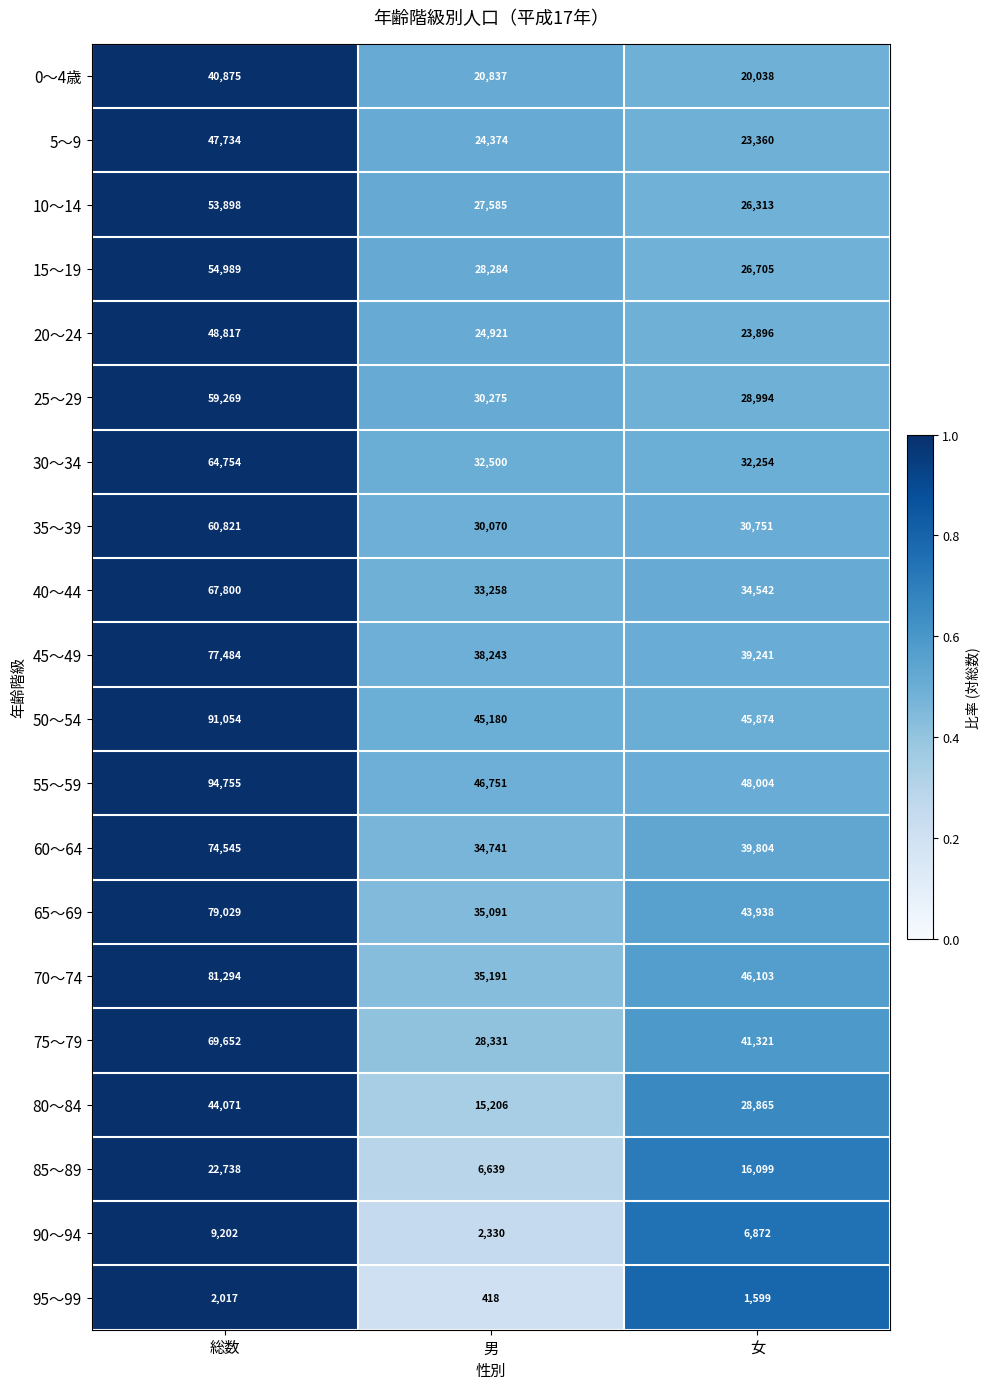

What is the average value of the 95～99 series?

1345